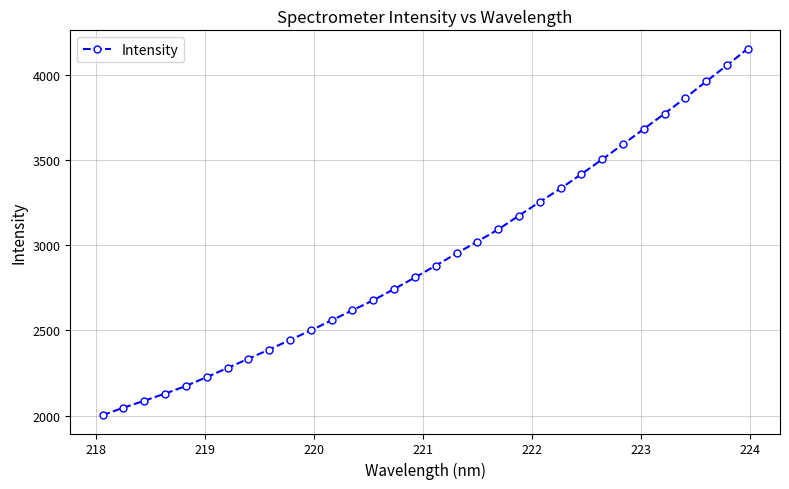

What is the maximum value shown in the chart?

4153.5